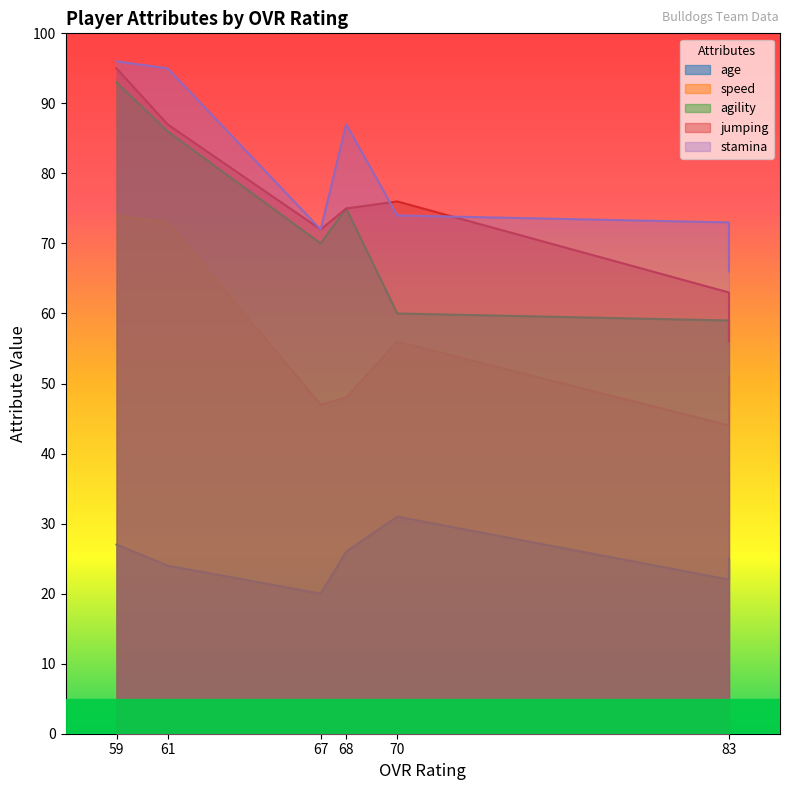

What is the highest value of the speed series?

74